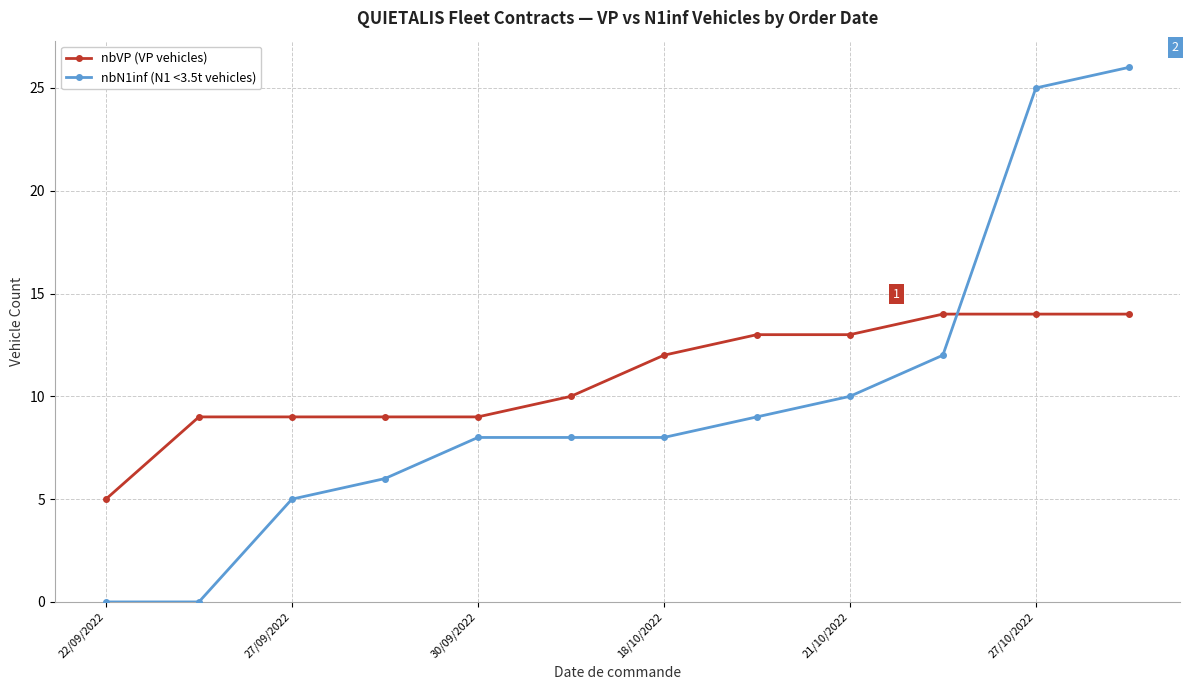

What is the value of the nbVP (VP vehicles) point at the 7th from the left?

12